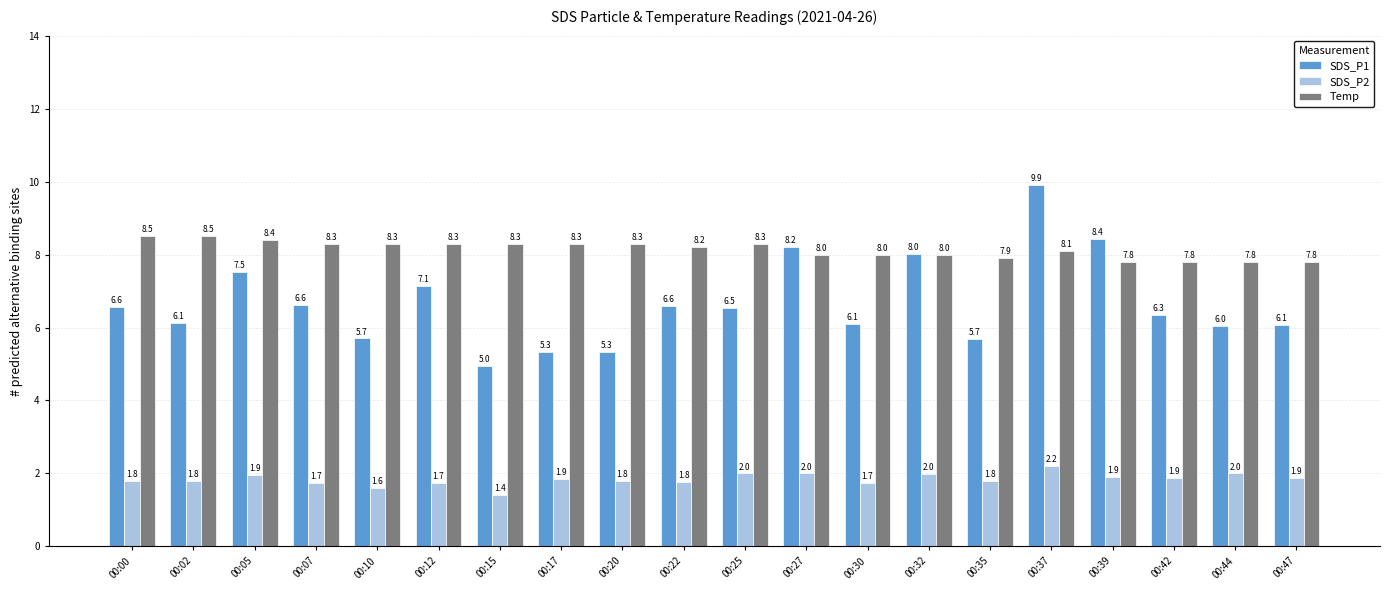

Which series has the widest spread of values?

SDS_P1